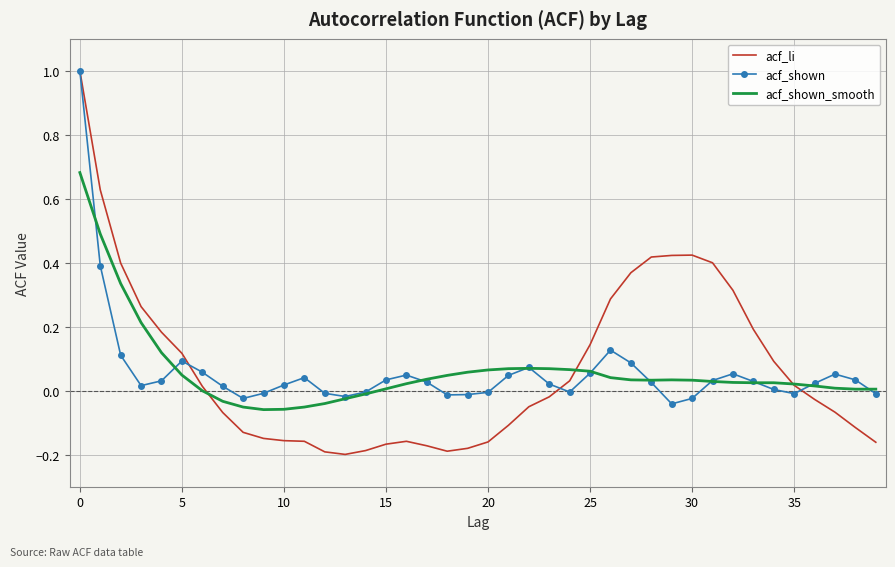

What is the greatest value displayed?

1.0